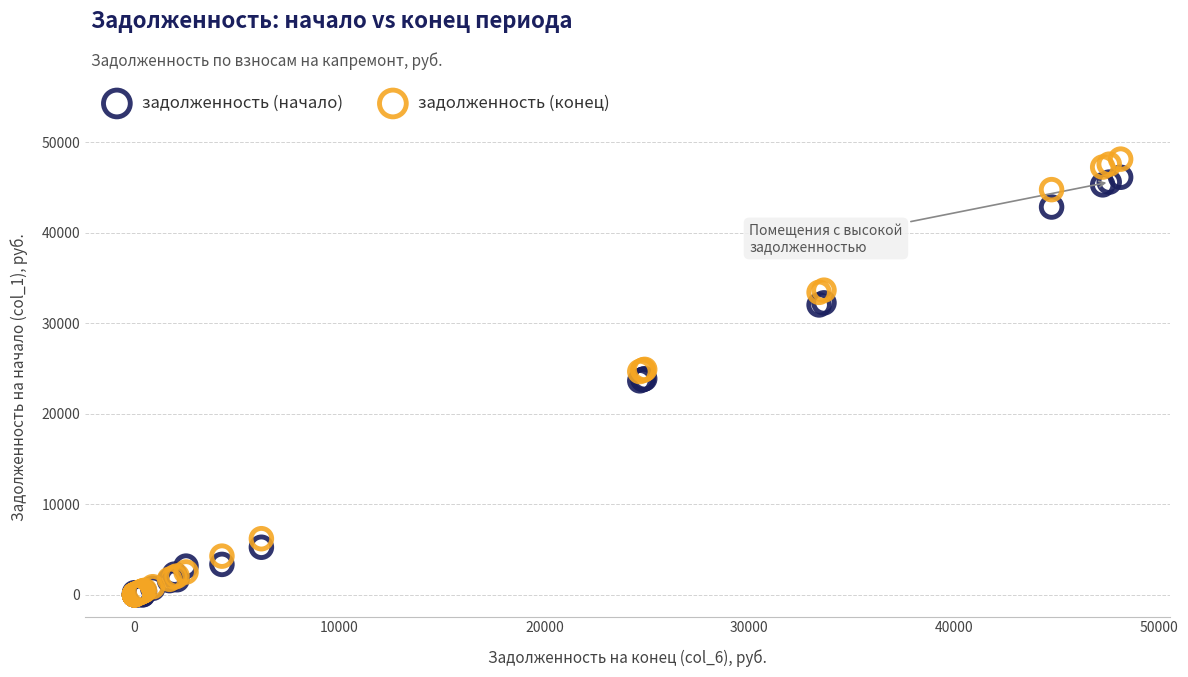

What are all the series names shown in the legend?

задолженность (начало), задолженность (конец)